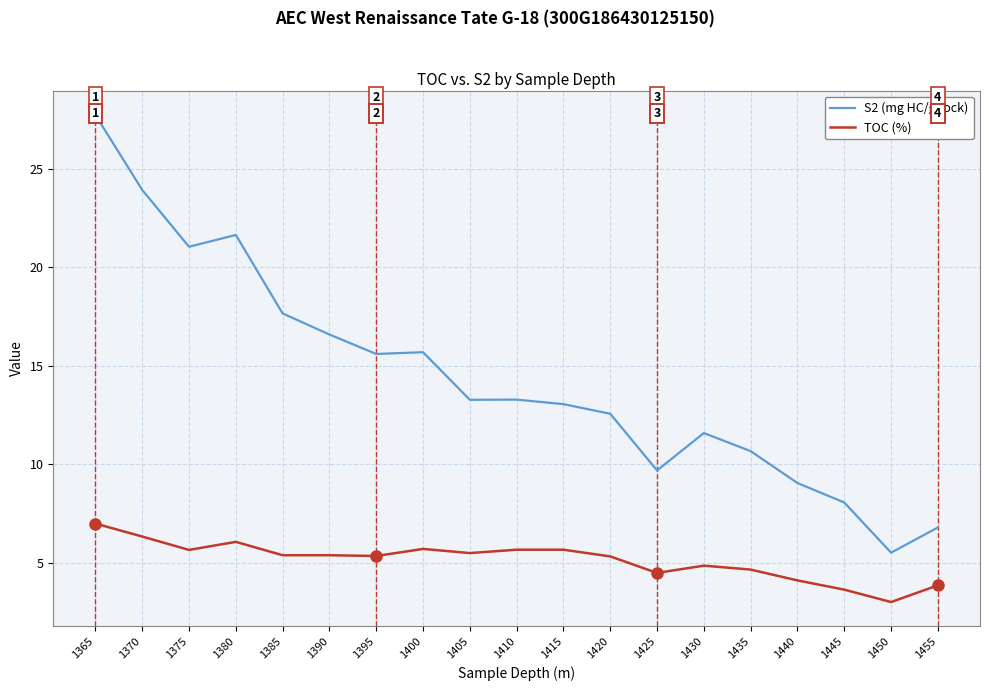

True or false: TOC (%) has a value of 1.7 at 1450.

False